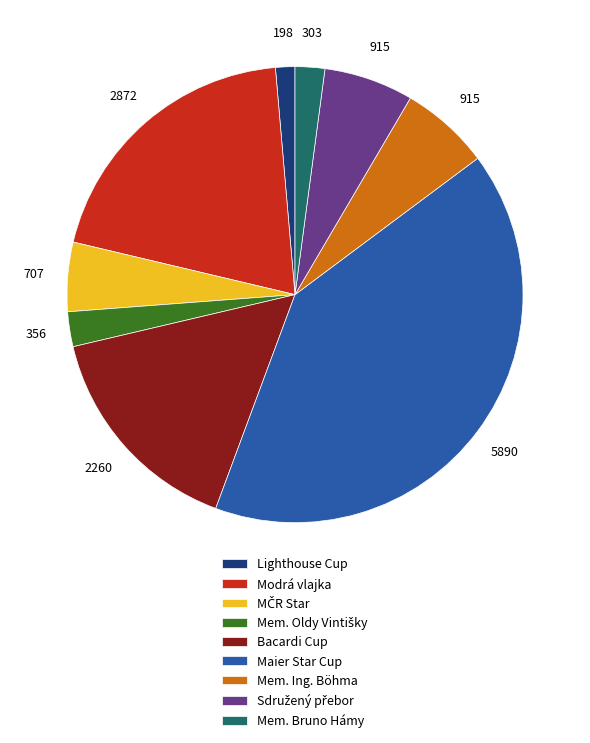

Which slice is the largest?

Maier Star Cup